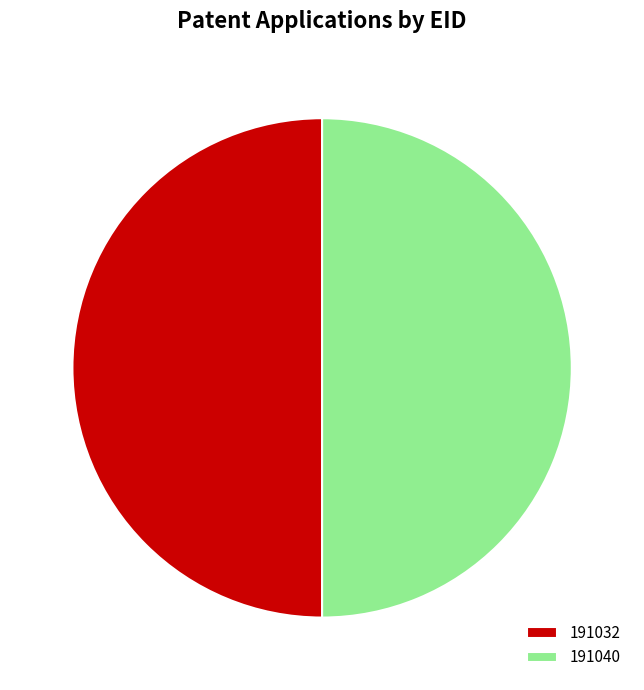

Is it true that 191032 is 50% of the pie?

True